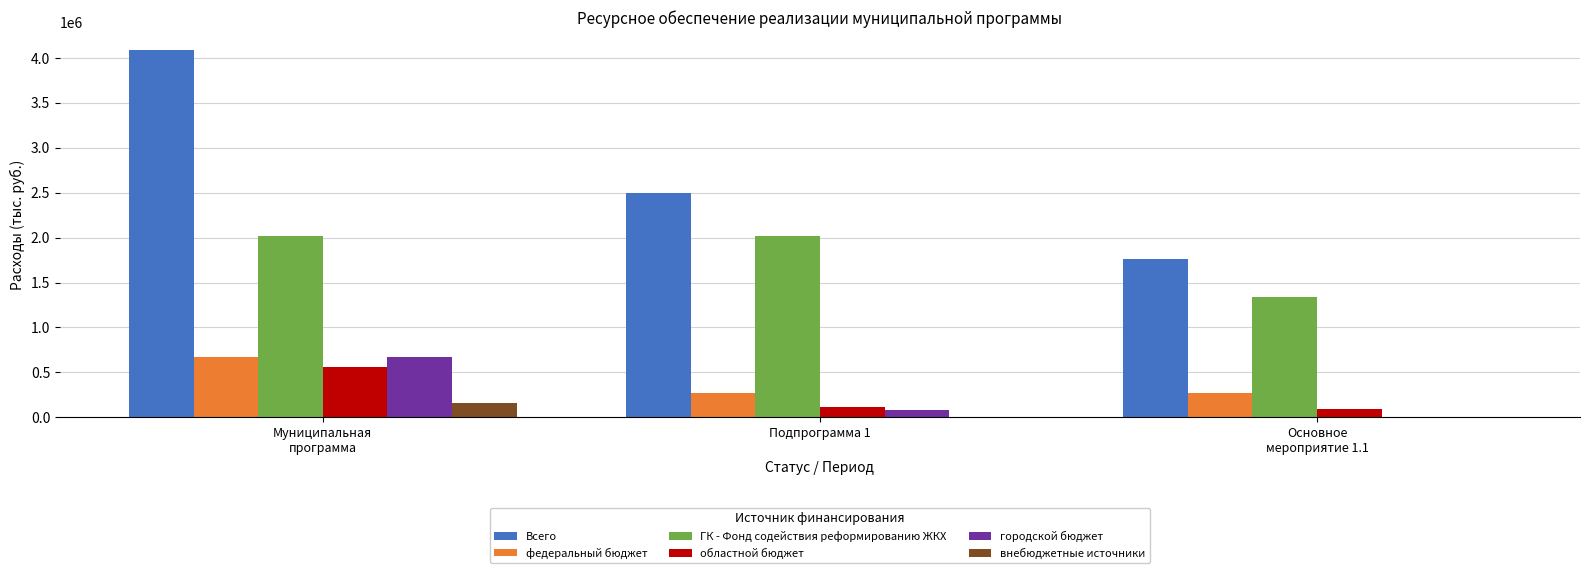

What is the highest value of the областной бюджет series?

557918.2